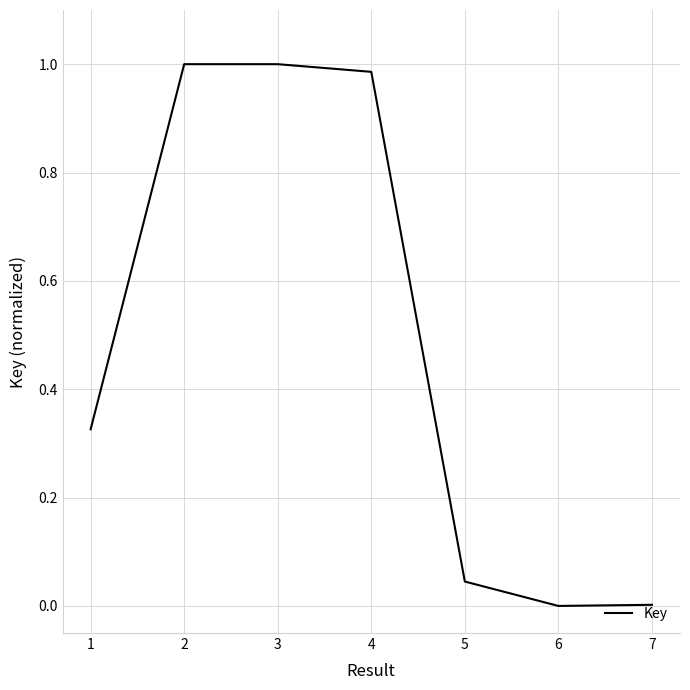

The value at 5 is 0.1. True or false?

False